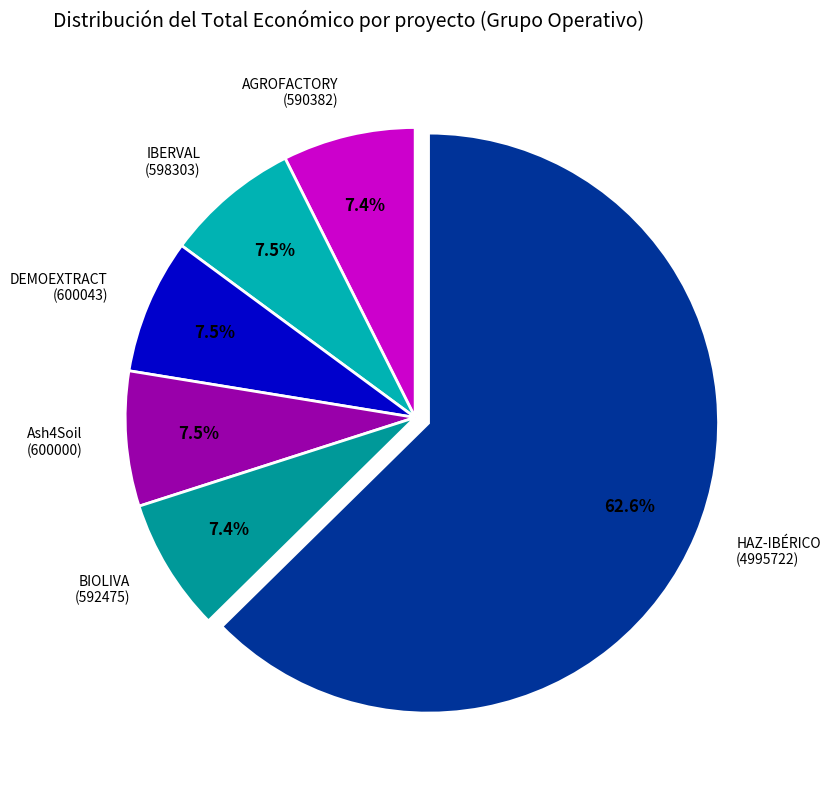

Which category accounts for the majority?

HAZ-IBÉRICO (4995722)